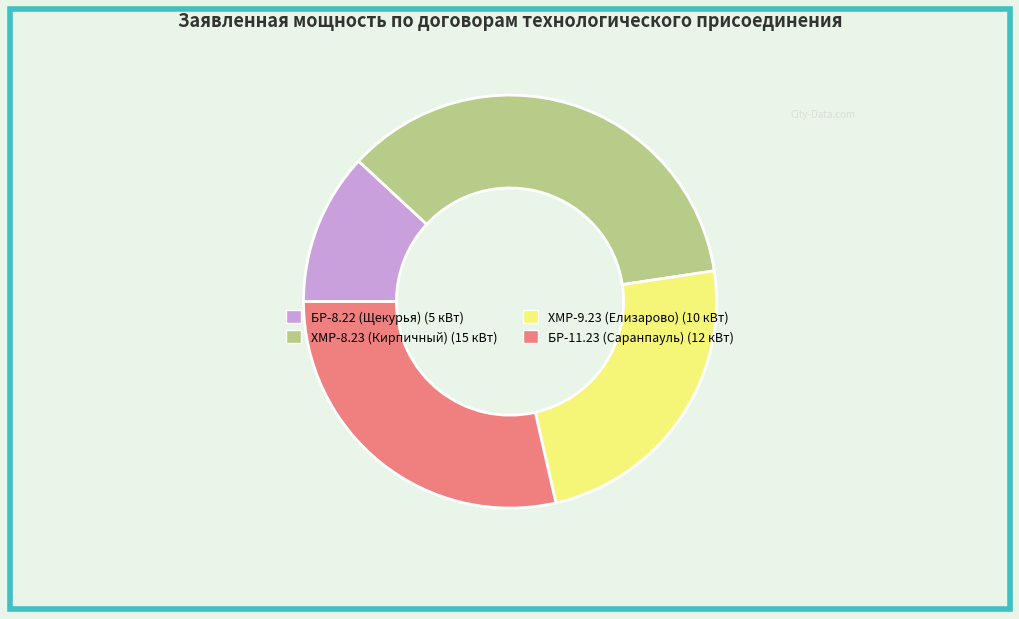

Does БР-11.23 (Саранпауль) represent more than half of the total?

No